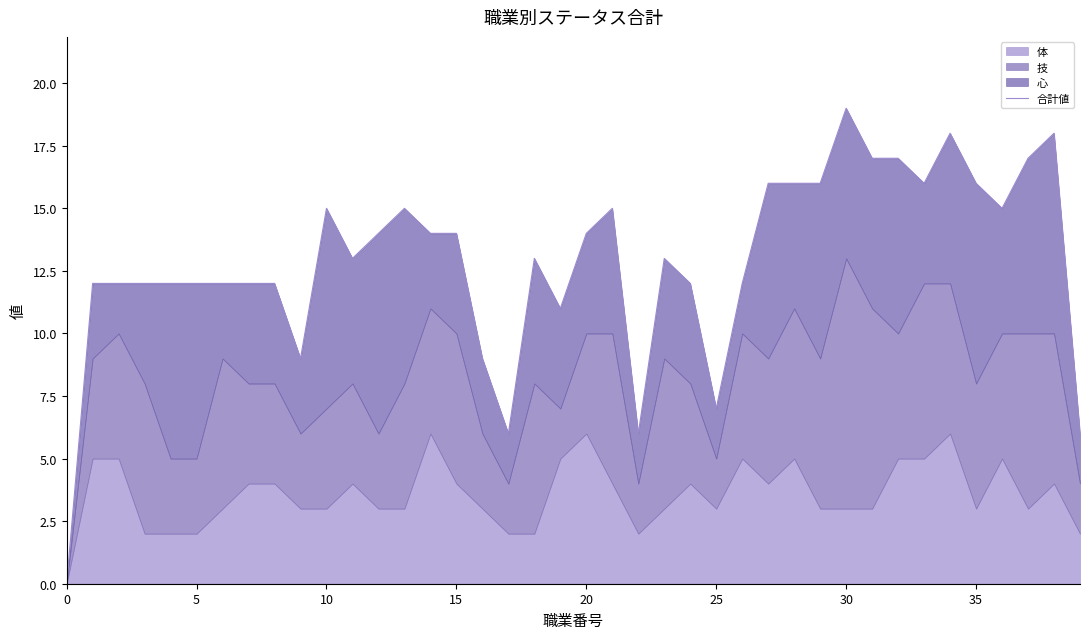

Where does the data first go above 13?

10